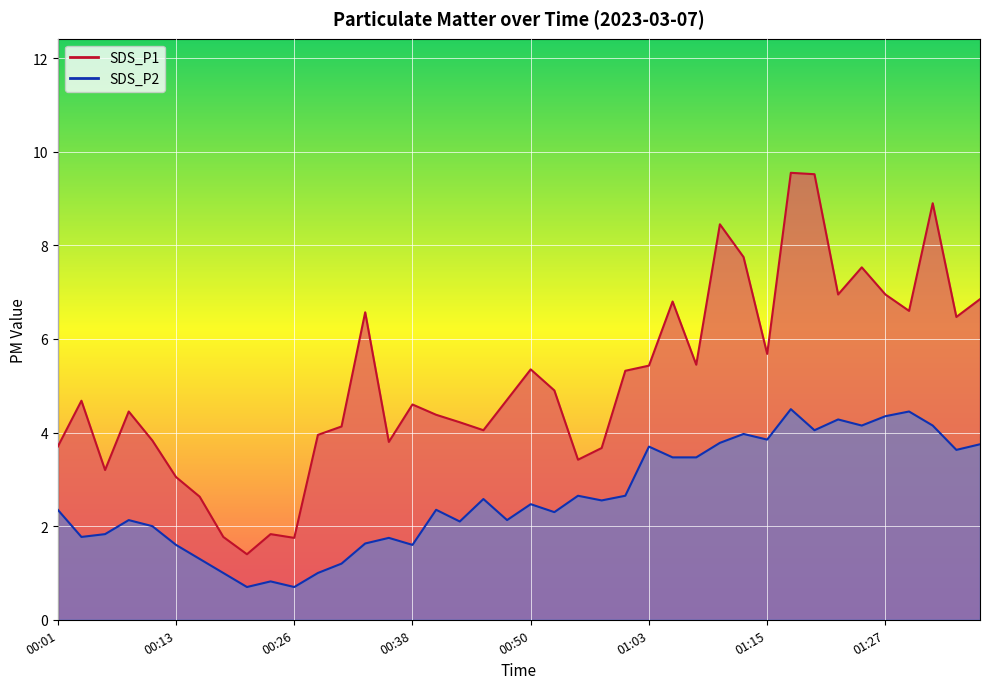

At which label does SDS_P2 reach its peak?

01:17